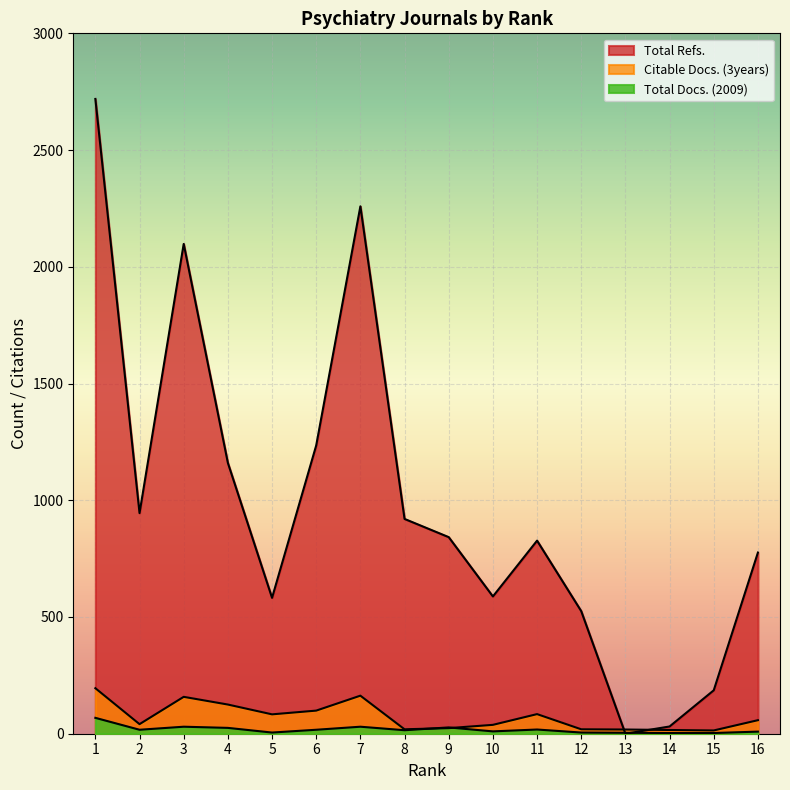

Which label corresponds to the smallest value in the chart?

13